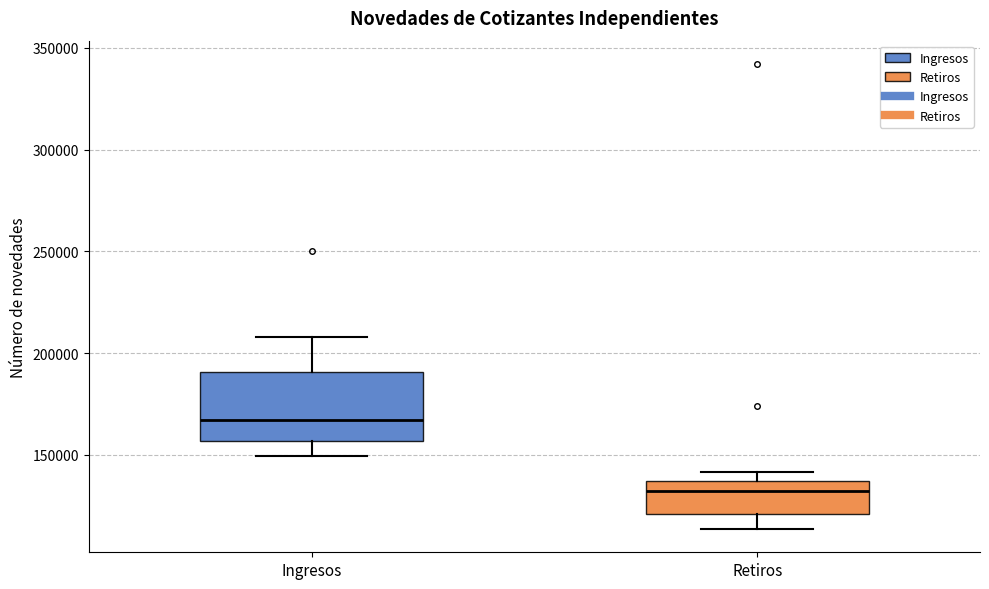

Reading left to right, read every box against the y-axis: the position of its median line, the range the box covers, and the ends of its whiskers. The values are not printed on the chart, so give them approximately, as read against the axis.

Ingresos: median 165000, box 155000 to 190000, whiskers 150000 to 210000
Retiros: median 130000, box 120000 to 135000, whiskers 115000 to 140000